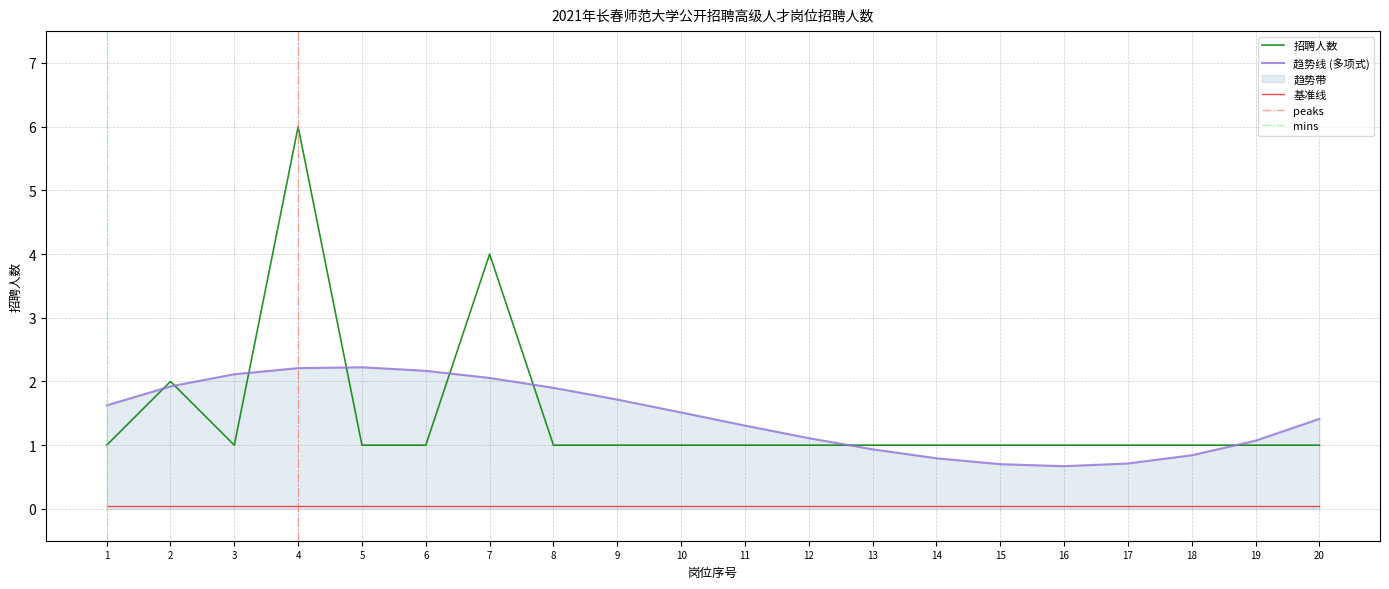

Does the chart have visible grid lines?

Yes